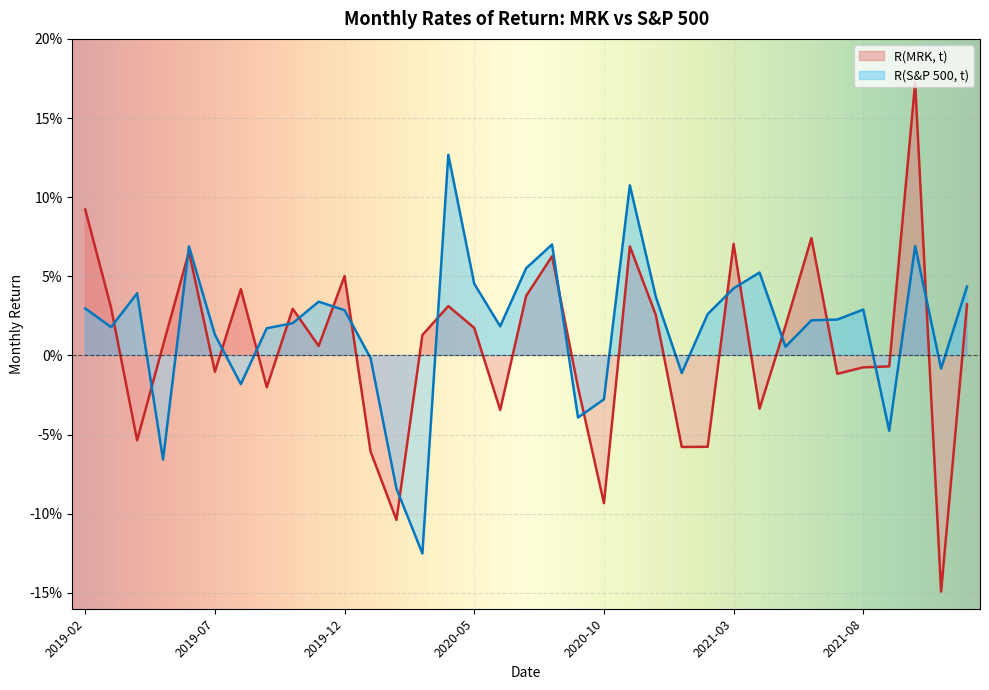

Which series changed the most between 2019-07 and 2019-11?

R(S&P 500, t)